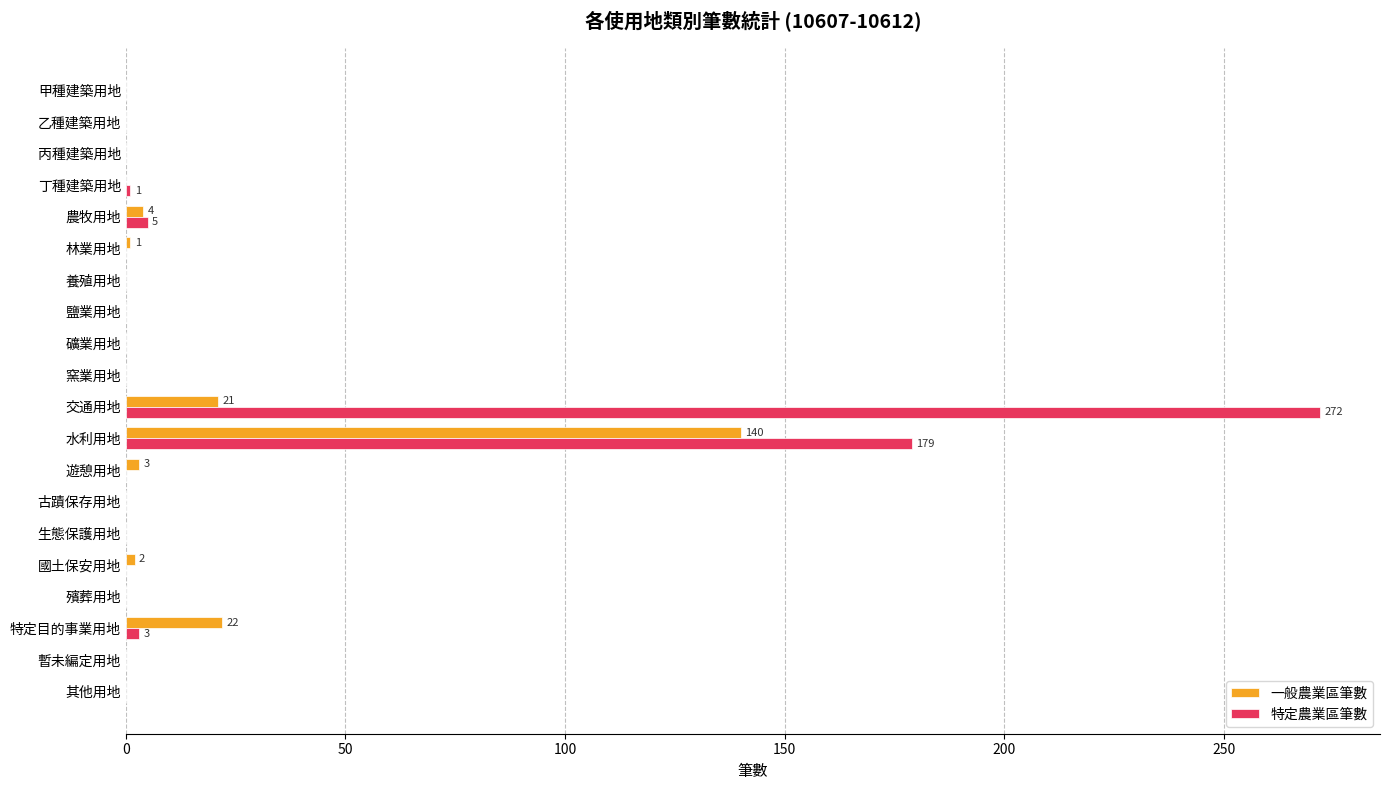

The value of 特定農業區筆數 at 甲種建築用地 is 0. True or false?

True